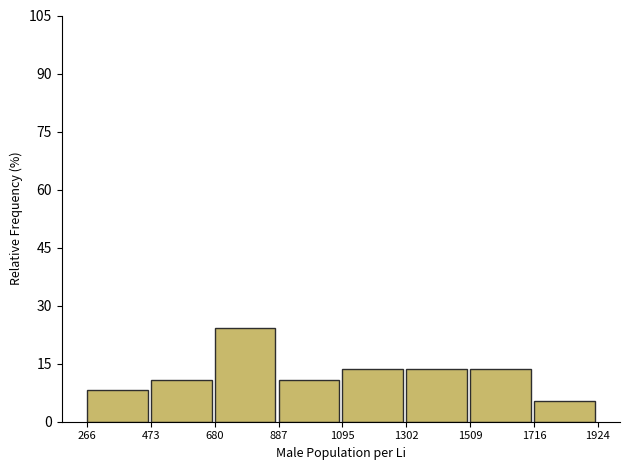

How tall is the bar that spans 1716 to 1924 on the x-axis? The values are not printed on the chart, so give them approximately, as read against the axis.

6